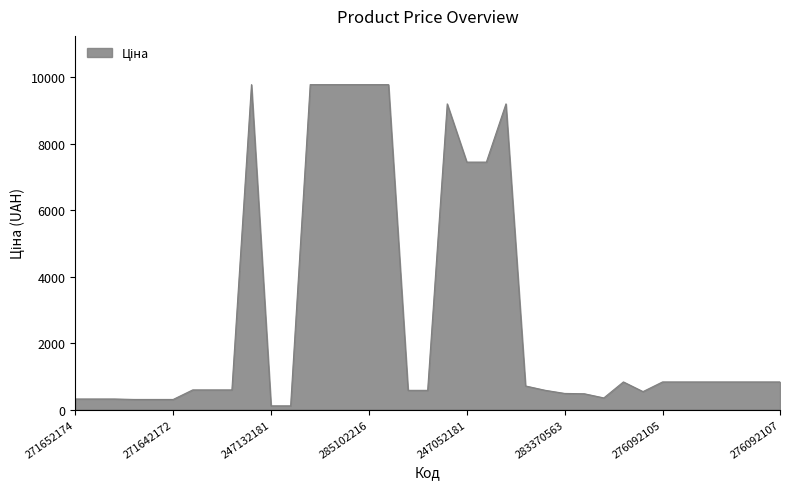

What is the greatest value displayed?

9775.5